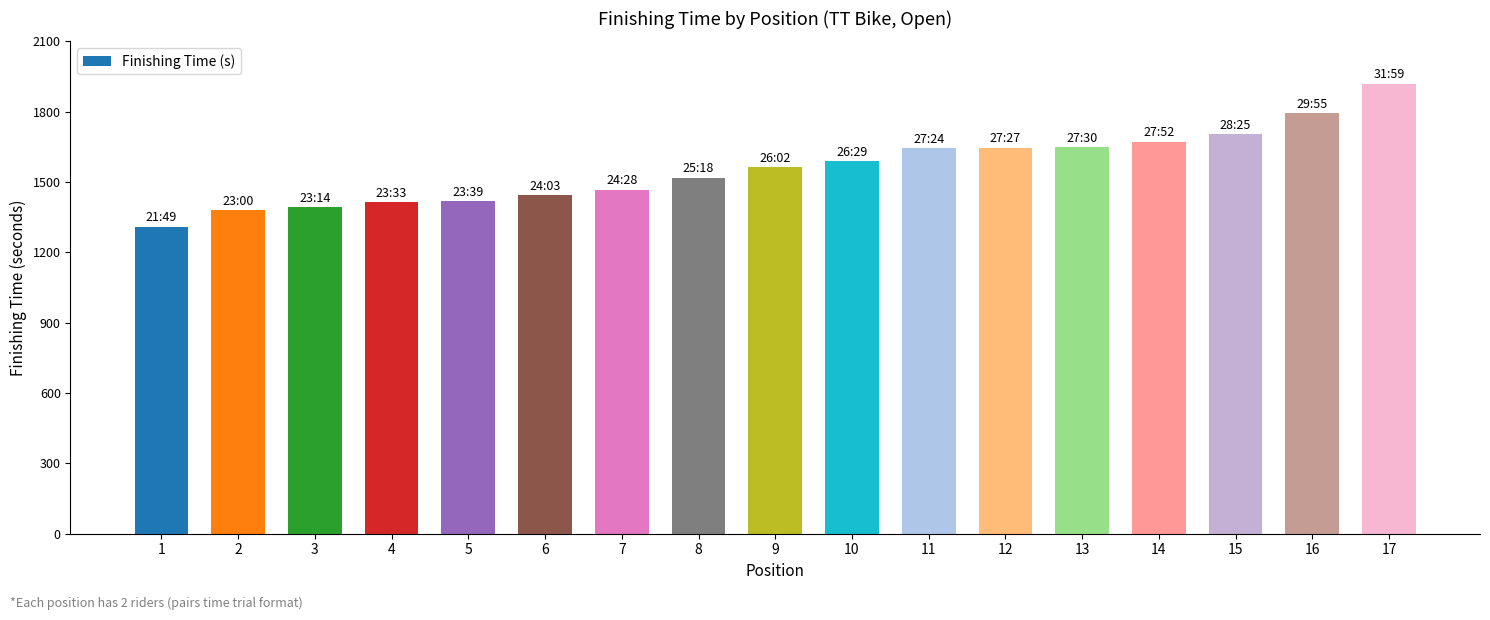

The value at 7 is 413. True or false?

False